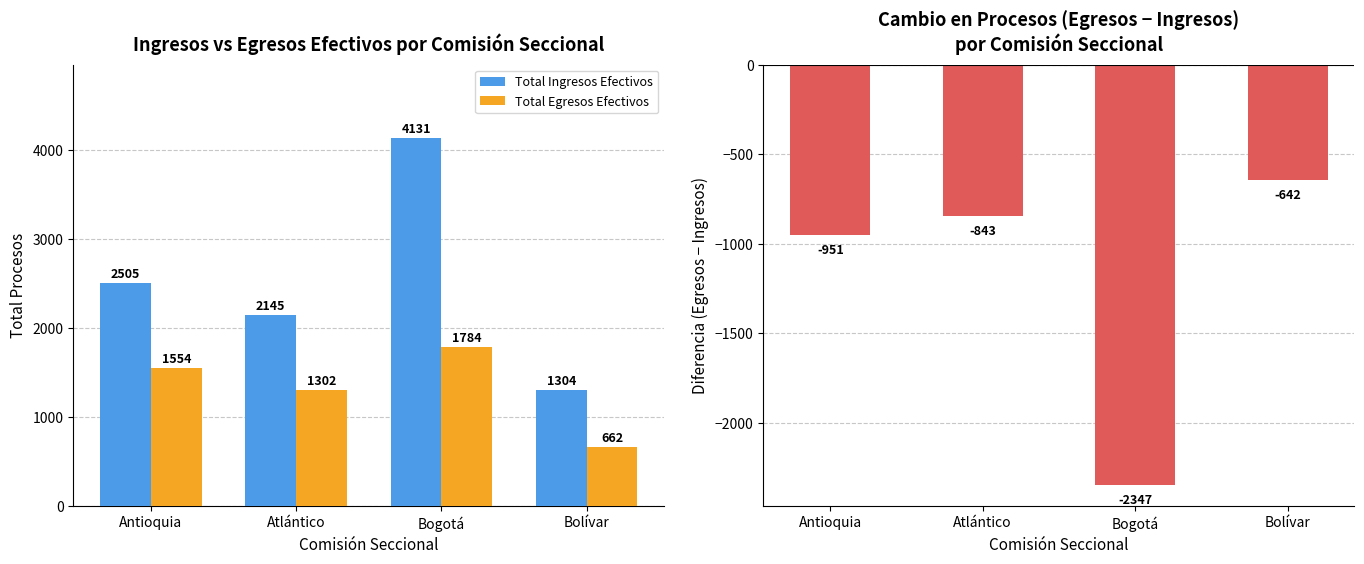

What is the label of the 1st bar from the left?

Antioquia